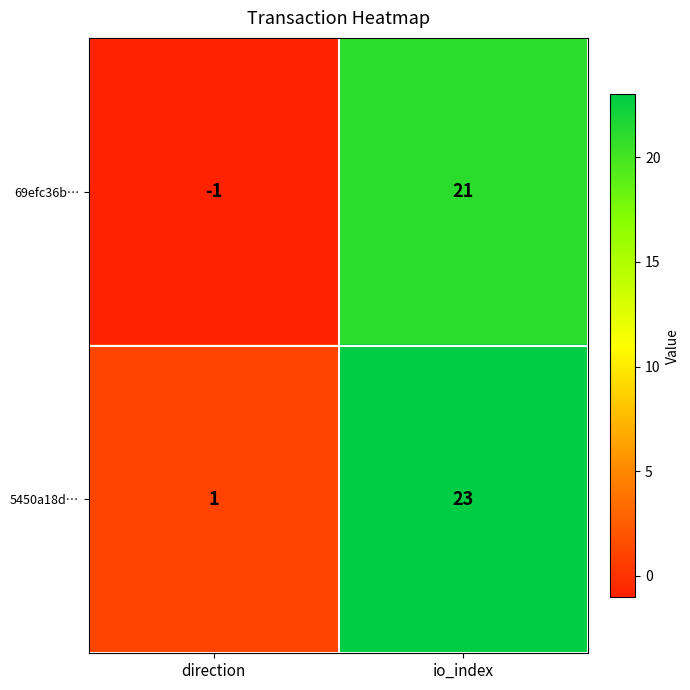

Where is 69efc36b… nearest to the value 10?

direction